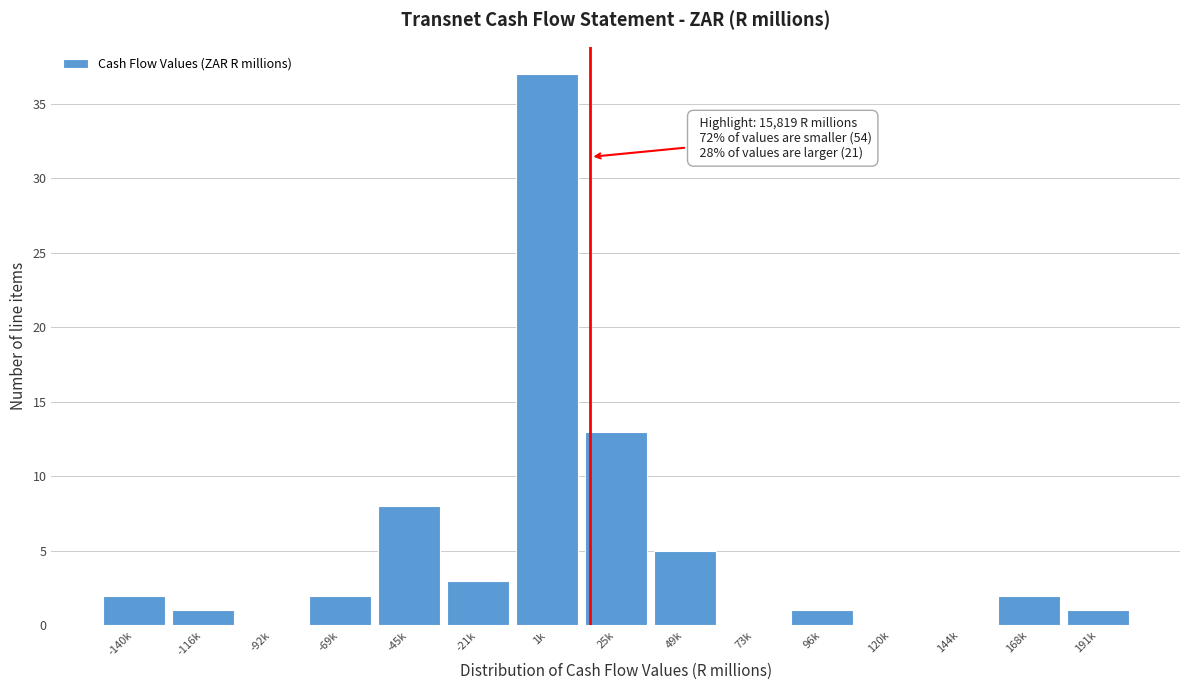

Reading left to right, what are all the values shown in this chart?

-140k=2	-116k=1	-92k=0	-69k=2	-45k=8	-21k=3	1k=37	25k=13	49k=5	73k=0	96k=1	120k=0	144k=0	168k=2	191k=1